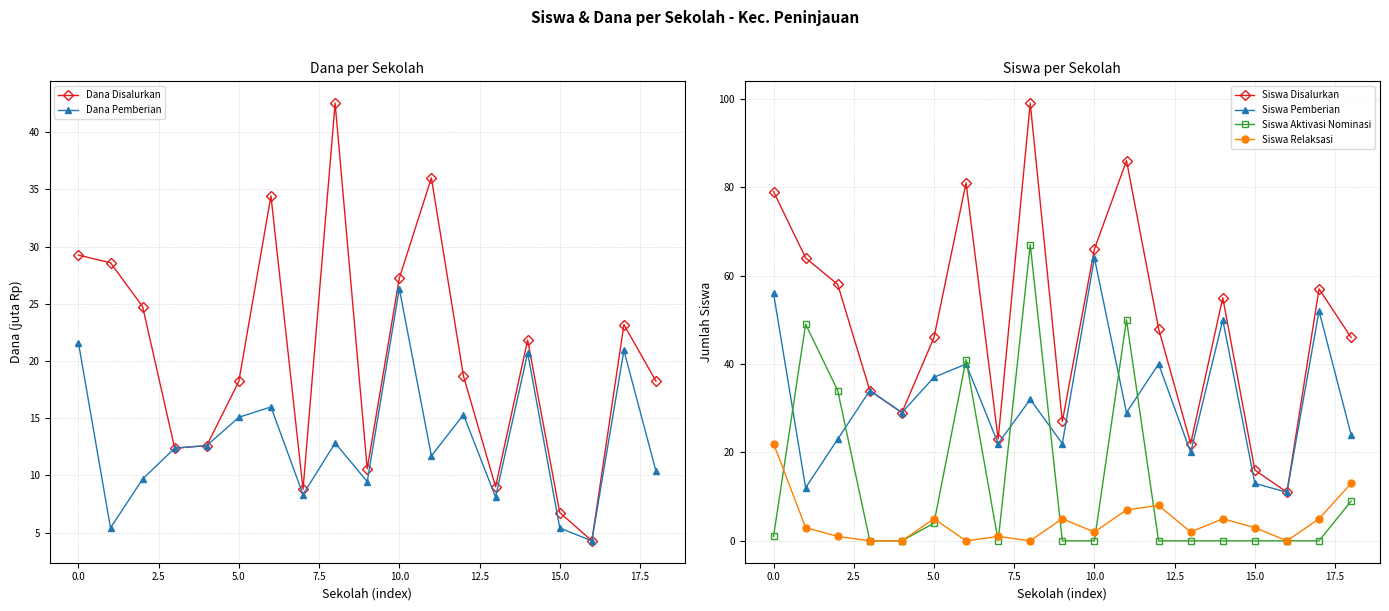

What is the label of the 6th point from the right?

13